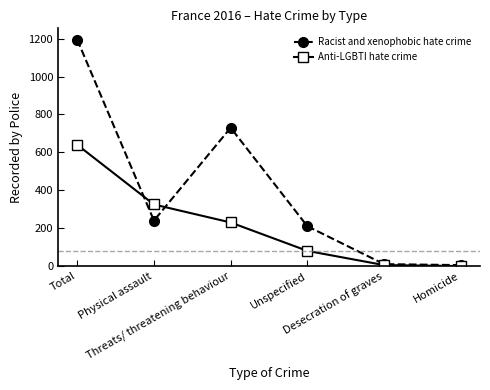

True or false: Anti-LGBTI hate crime has more than 0 interior local peaks.

False